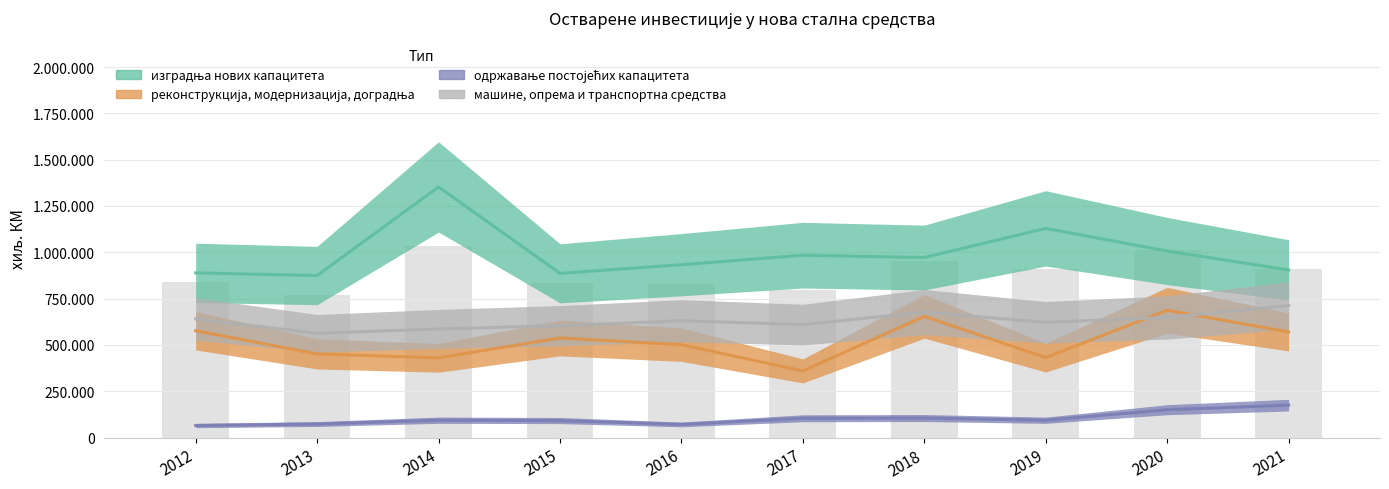

At which label does изградња нових капацитета first exceed 971563?

2014